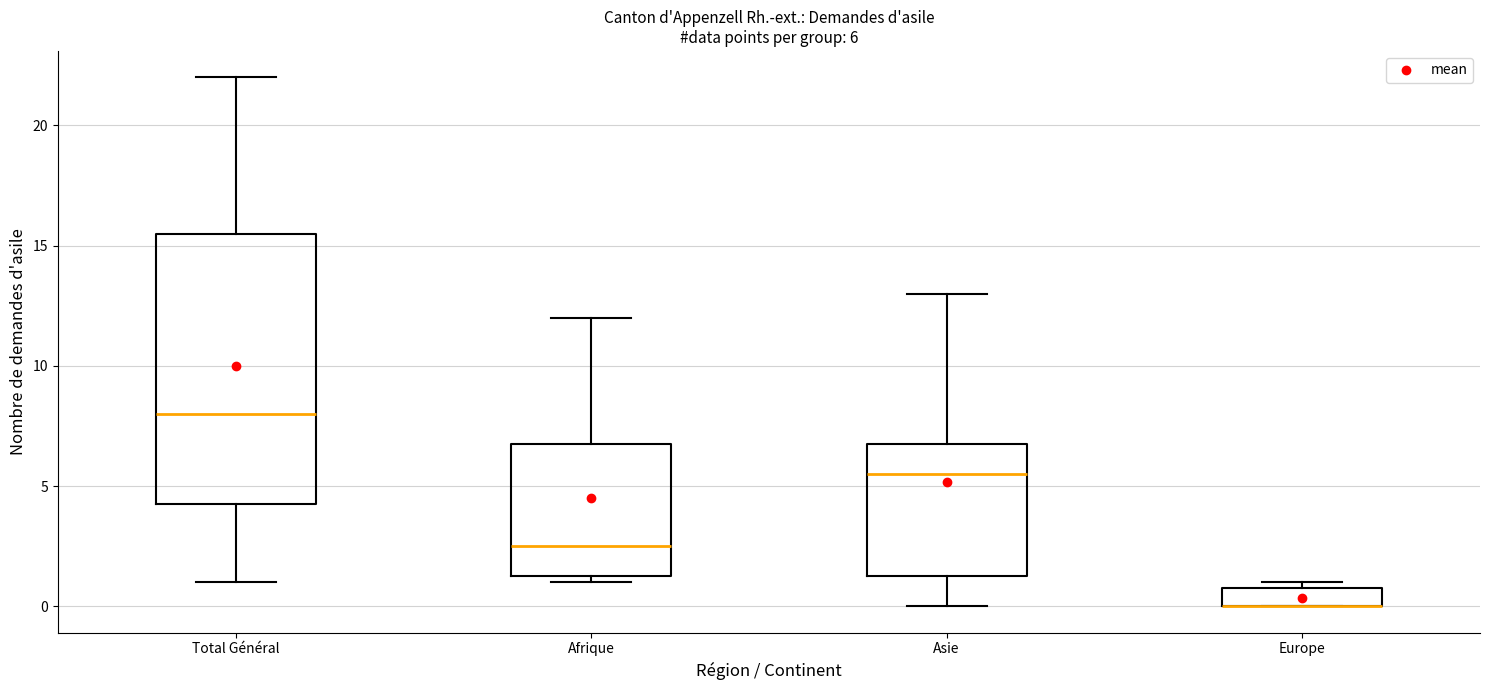

Comparing the boxes themselves (not the whiskers), which one is the tallest?

Total Général